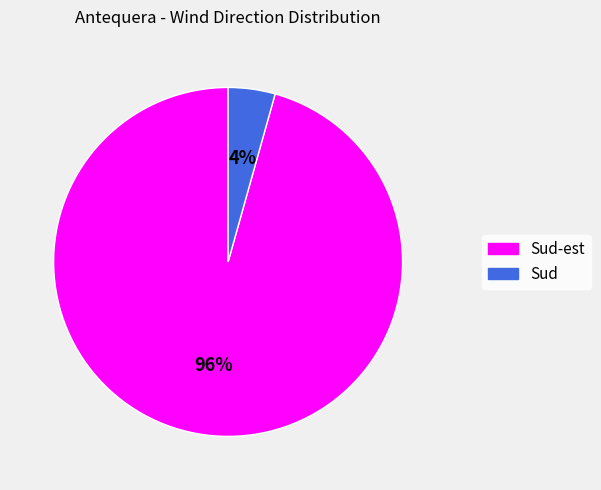

To the nearest percent, what is the average slice percentage?

50%